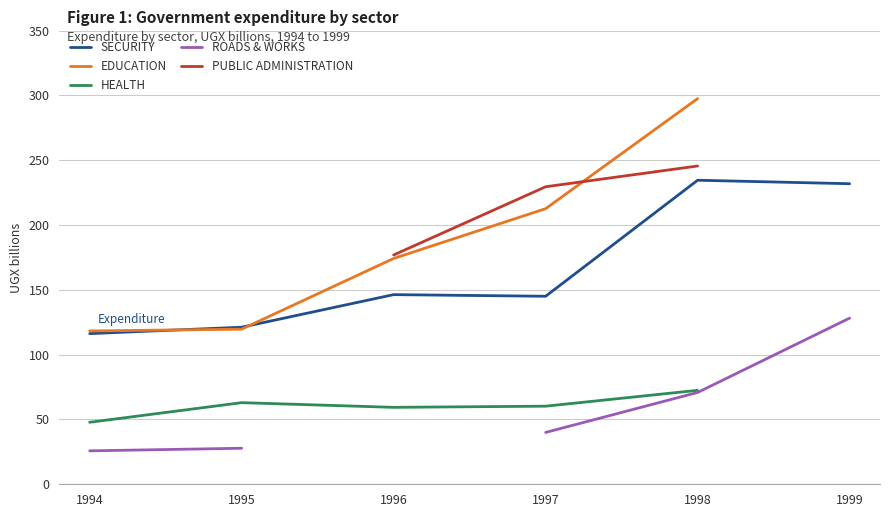

Count the number of data series in this chart.

5